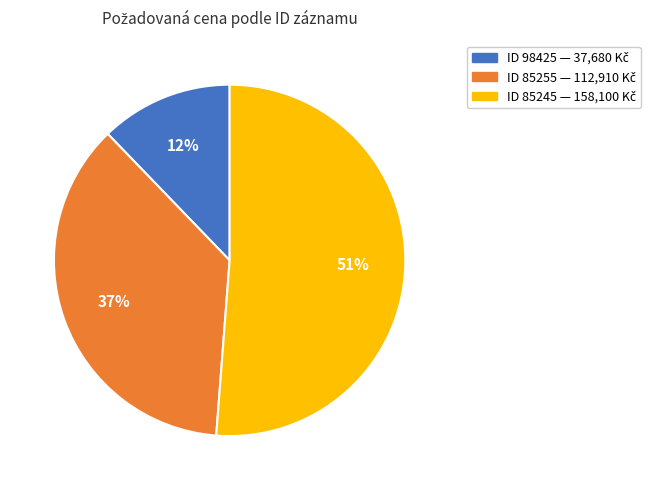

Is there any slice that represents more than half of the pie?

Yes